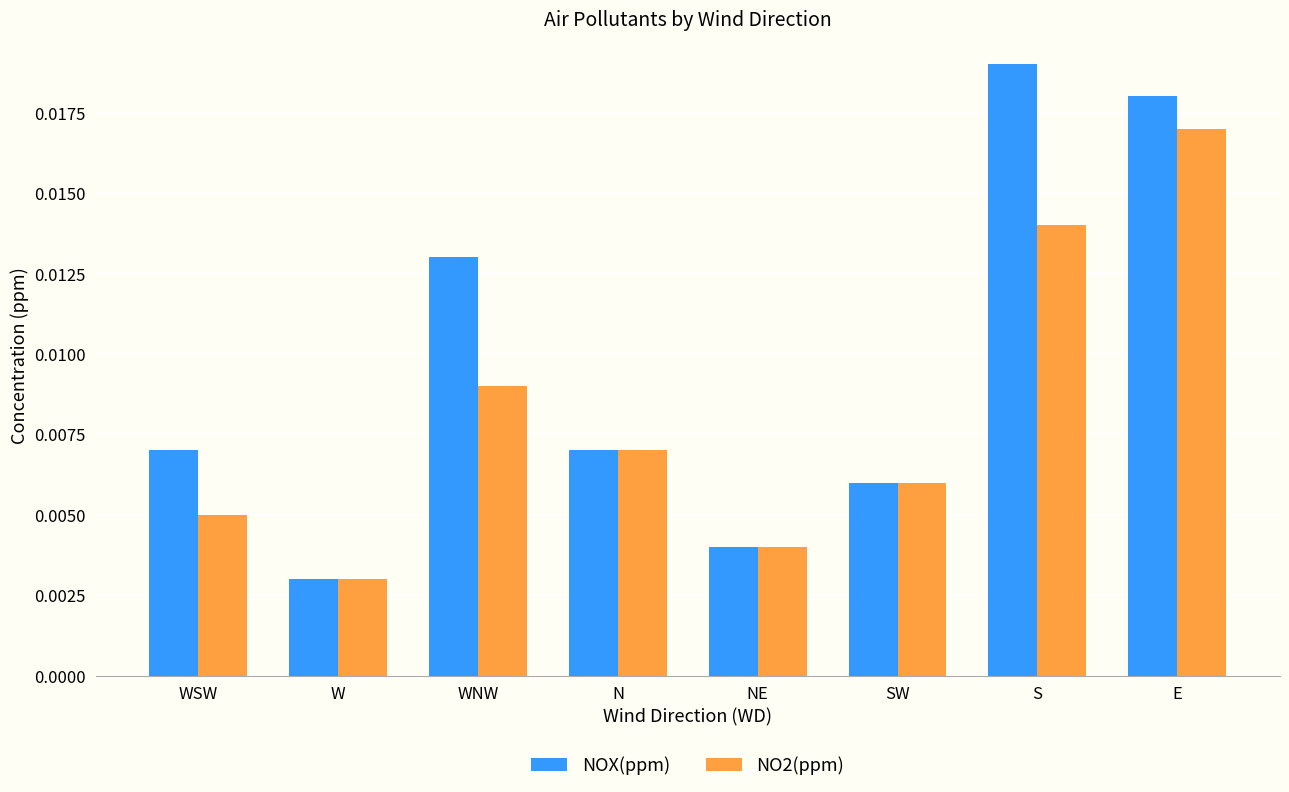

At which label does NOX(ppm) reach its minimum?

W